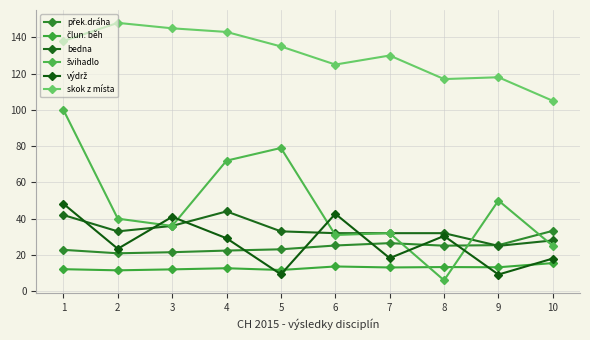

Count the number of data series in this chart.

6